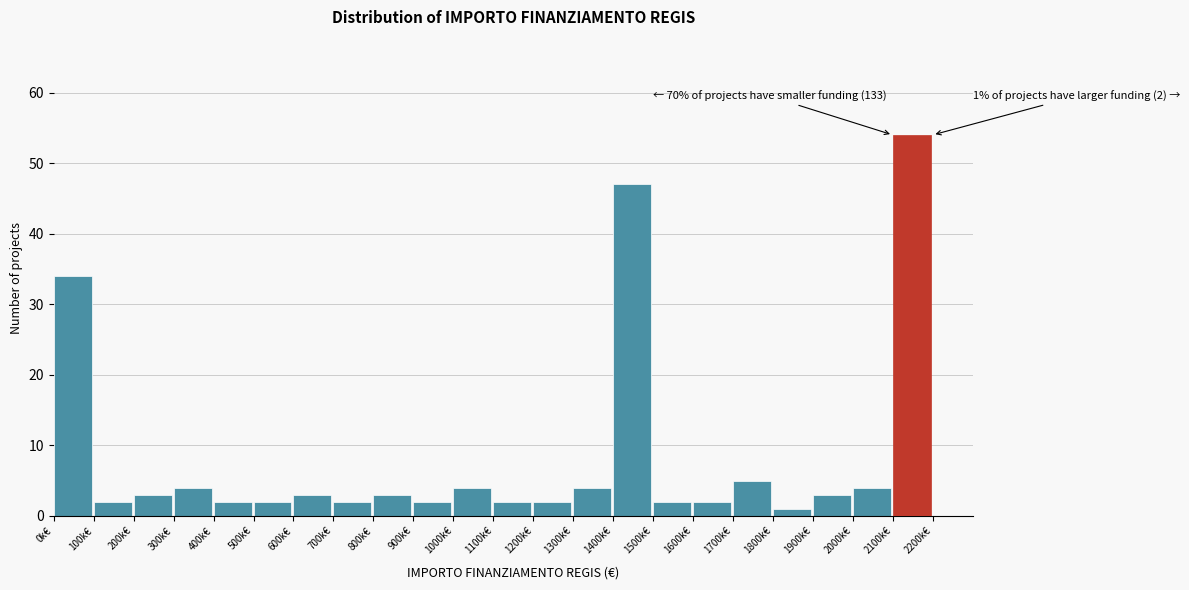

Reading right to left, list all the values displayed in this chart.

2200k€=0	2100k€=54	2000k€=4	1900k€=3	1800k€=1	1700k€=5	1600k€=2	1500k€=2	1400k€=47	1300k€=4	1200k€=2	1100k€=2	1000k€=4	900k€=2	800k€=3	700k€=2	600k€=3	500k€=2	400k€=2	300k€=4	200k€=3	100k€=2	0k€=34